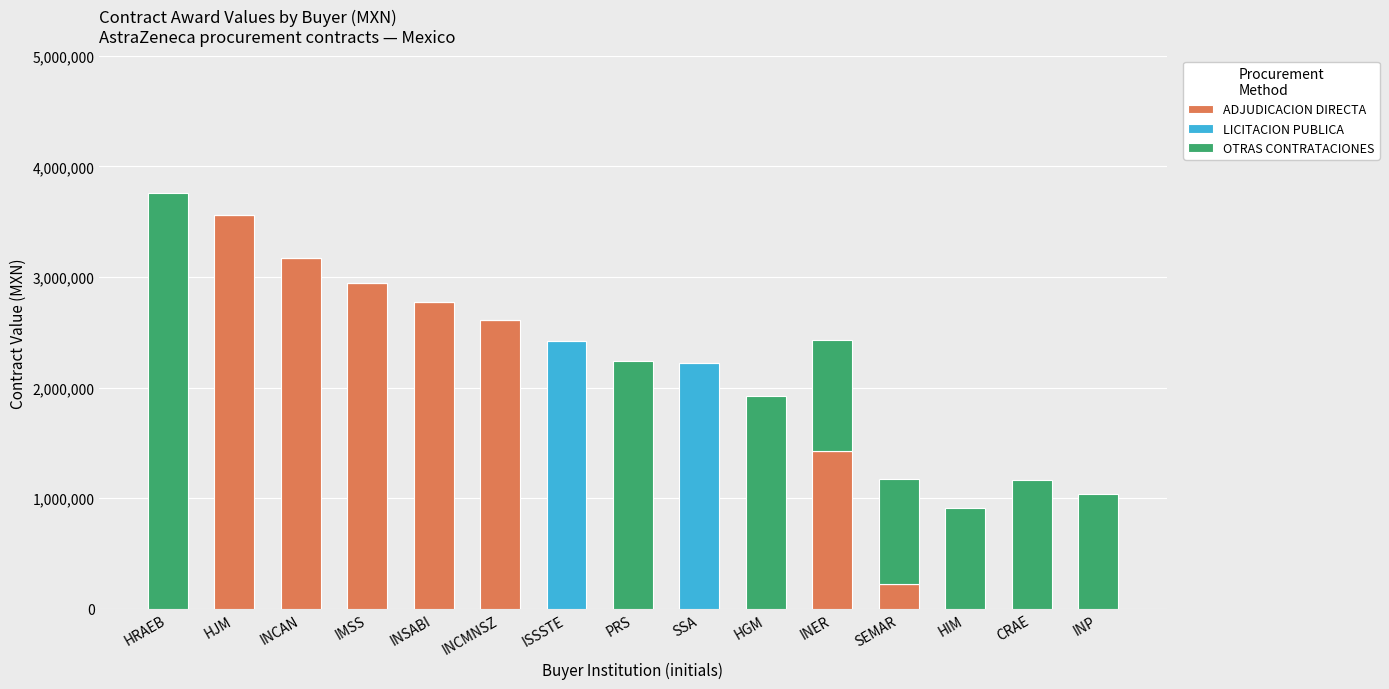

What is the total value across all series at HIM?

908775.0